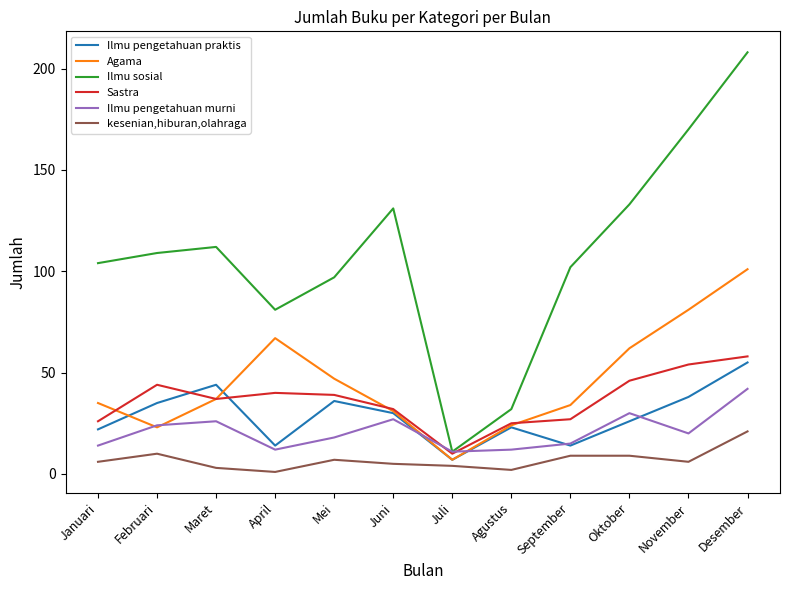

Reading right to left, transcribe all the data shown in this chart.

Ilmu pengetahuan praktis: Desember=55	November=38	Oktober=26	September=14	Agustus=23	Juli=7	Juni=30	Mei=36	April=14	Maret=44	Februari=35	Januari=22
Agama: Desember=101	November=81	Oktober=62	September=34	Agustus=24	Juli=7	Juni=31	Mei=47	April=67	Maret=37	Februari=23	Januari=35
Ilmu sosial: Desember=208	November=170	Oktober=133	September=102	Agustus=32	Juli=11	Juni=131	Mei=97	April=81	Maret=112	Februari=109	Januari=104
Sastra: Desember=58	November=54	Oktober=46	September=27	Agustus=25	Juli=10	Juni=32	Mei=39	April=40	Maret=37	Februari=44	Januari=26
Ilmu pengetahuan murni: Desember=42	November=20	Oktober=30	September=15	Agustus=12	Juli=11	Juni=27	Mei=18	April=12	Maret=26	Februari=24	Januari=14
kesenian,hiburan,olahraga: Desember=21	November=6	Oktober=9	September=9	Agustus=2	Juli=4	Juni=5	Mei=7	April=1	Maret=3	Februari=10	Januari=6